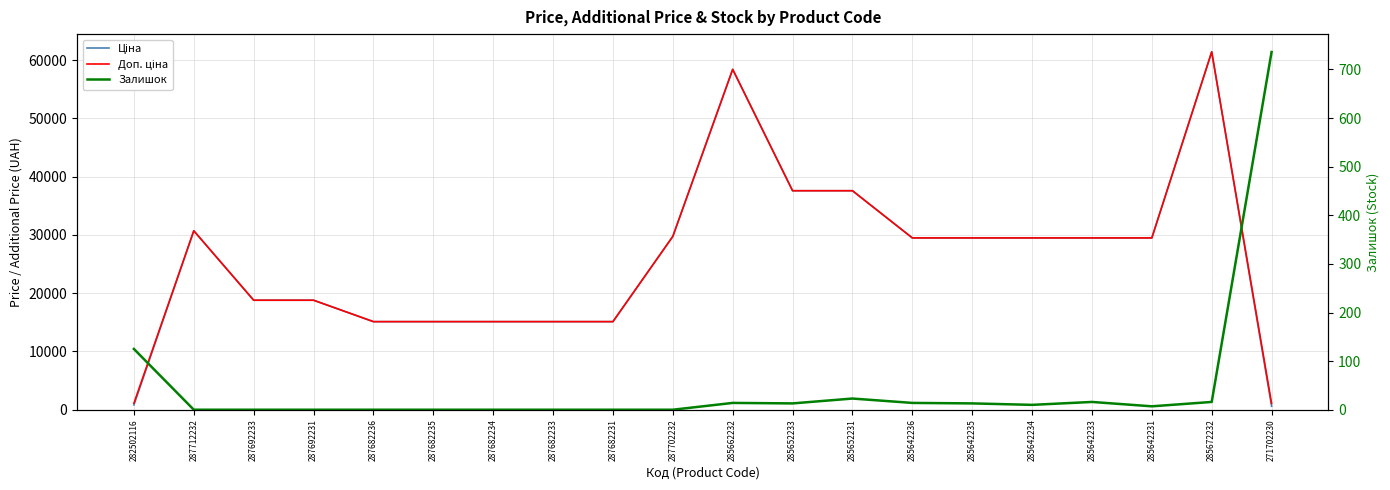

Rank the categories by Доп. ціна value from highest to lowest.

285672232, 285662232, 285652233, 285652231, 287712232, 287702232, 285642236, 285642235, 285642234, 285642233, 285642231, 287692233, 287692231, 287682236, 287682235, 287682234, 287682233, 287682231, 282502116, 271702230